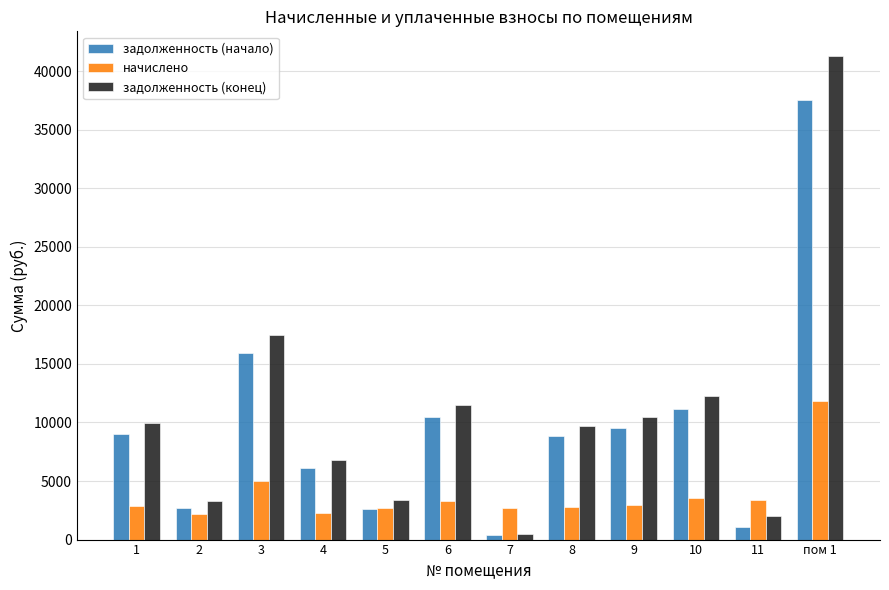

The value of задолженность (конец) at 5 is 5912.5. True or false?

False